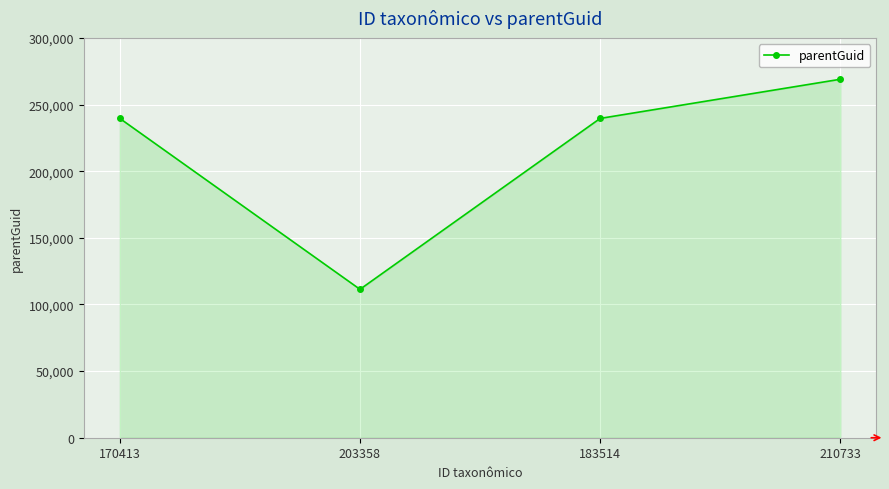

Reading left to right, what are all the values shown in this chart?

170413=239583	203358=111350	183514=239583	210733=268965